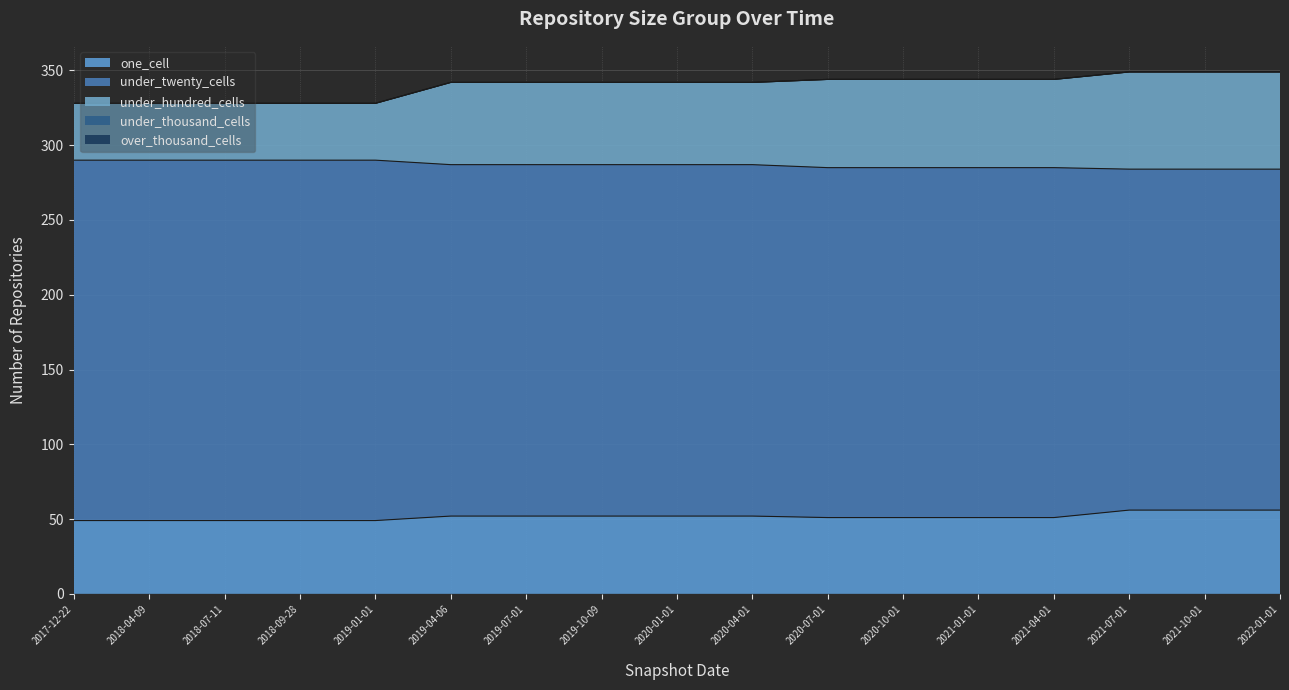

At which label does under_twenty_cells reach its minimum?

2021-07-01